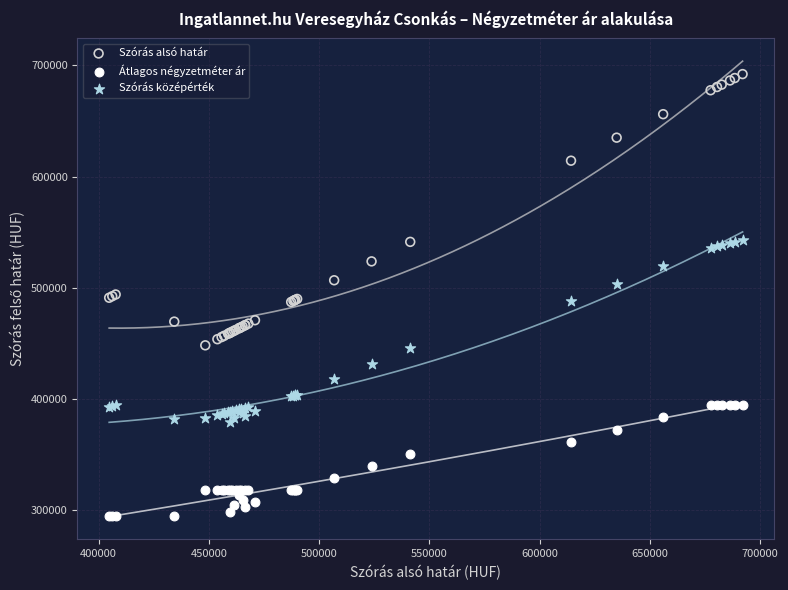

Which series reaches the maximum Y coordinate?

Szórás alsó határ